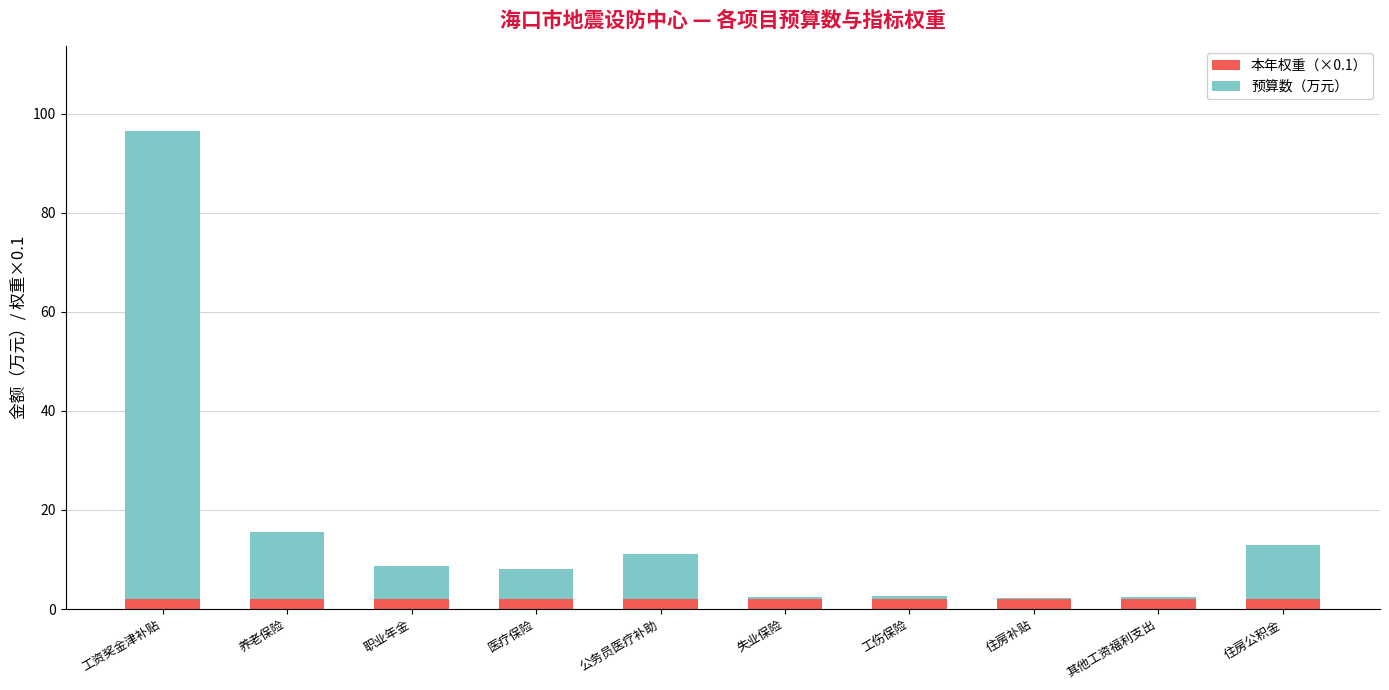

Reading left to right, transcribe the values for 本年权重（×0.1）.

工资奖金津补贴=2.0	养老保险=2.0	职业年金=2.0	医疗保险=2.0	公务员医疗补助=2.0	失业保险=2.0	工伤保险=2.0	住房补贴=2.0	其他工资福利支出=2.0	住房公积金=2.0